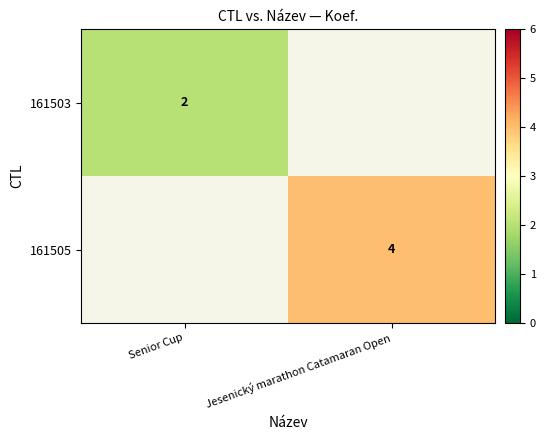

The 161503 series shows 1 at Senior Cup. True or false?

False